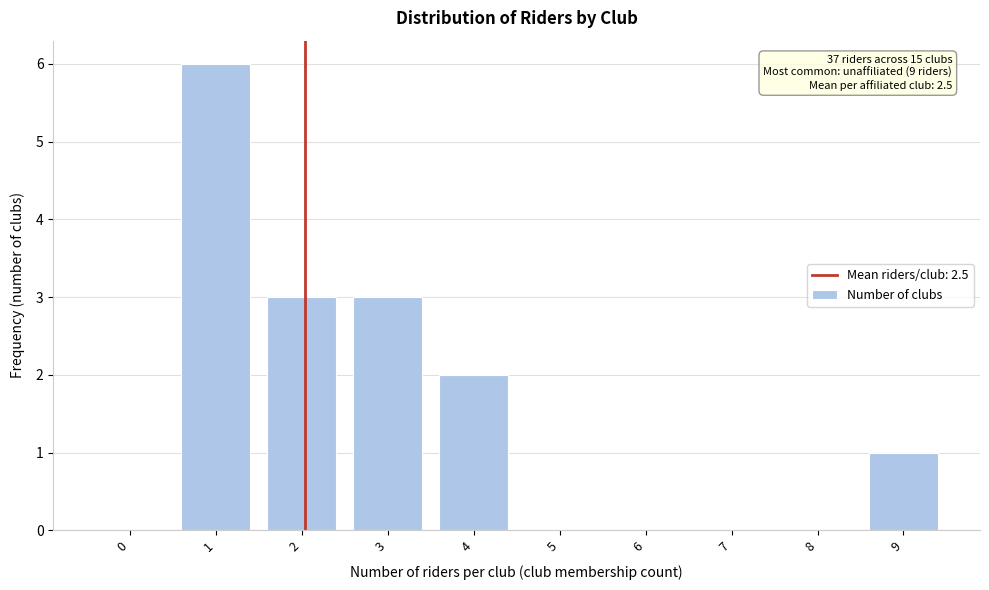

What is the ratio of the value at 1 to the value at 9?

6.0